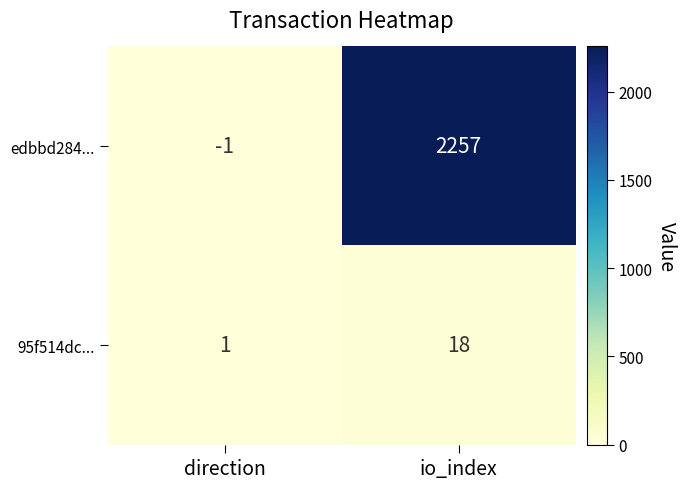

True or false: edbbd284... has a value of -2 at direction.

False